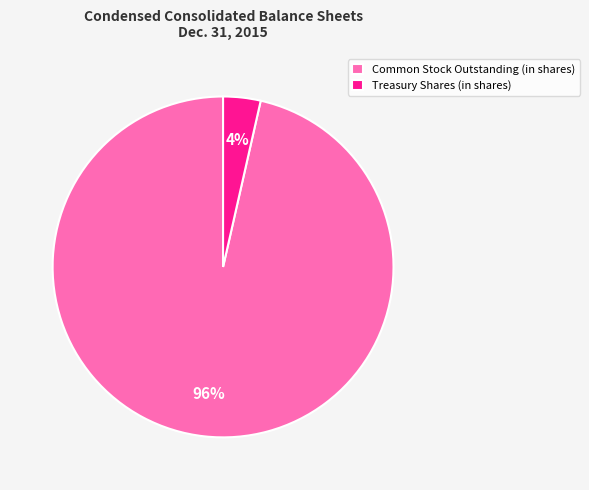

Which category accounts for the majority?

Common Stock Outstanding (in shares)